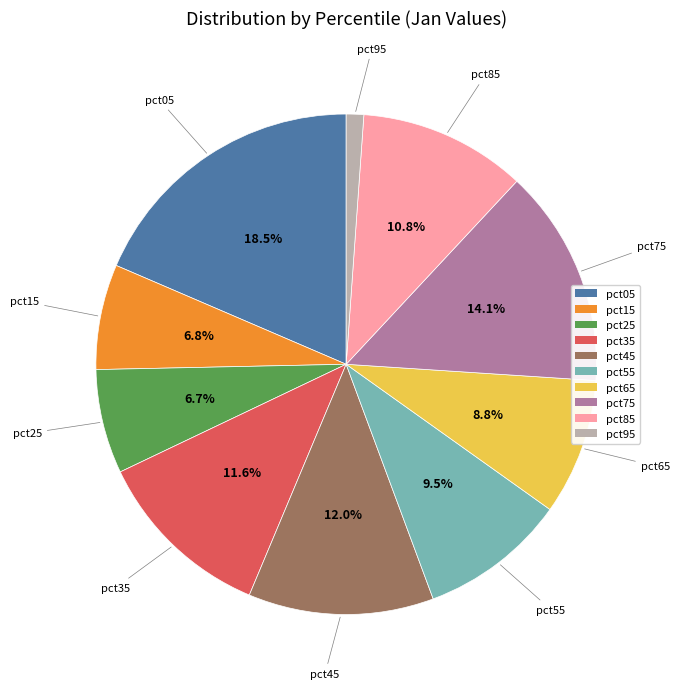

The pct35 slice represents 12% of the pie. True or false?

True